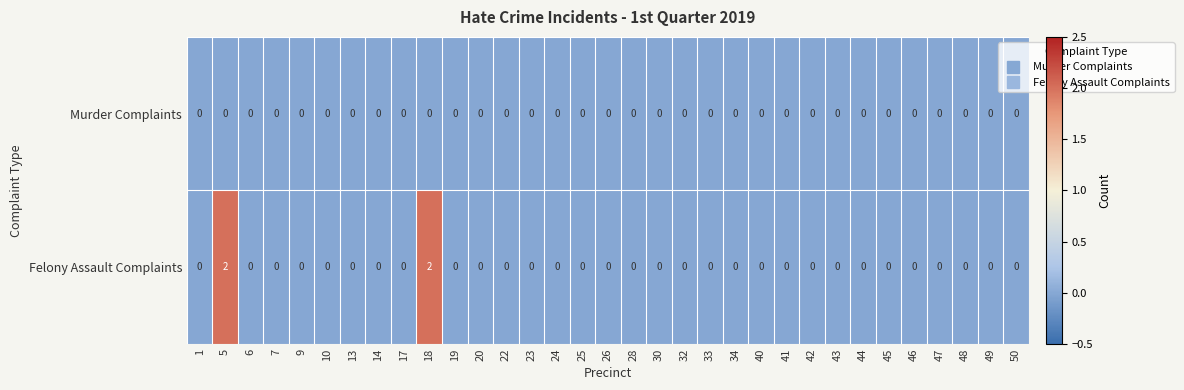

The Felony Assault Complaints series shows 0 at 28. True or false?

True